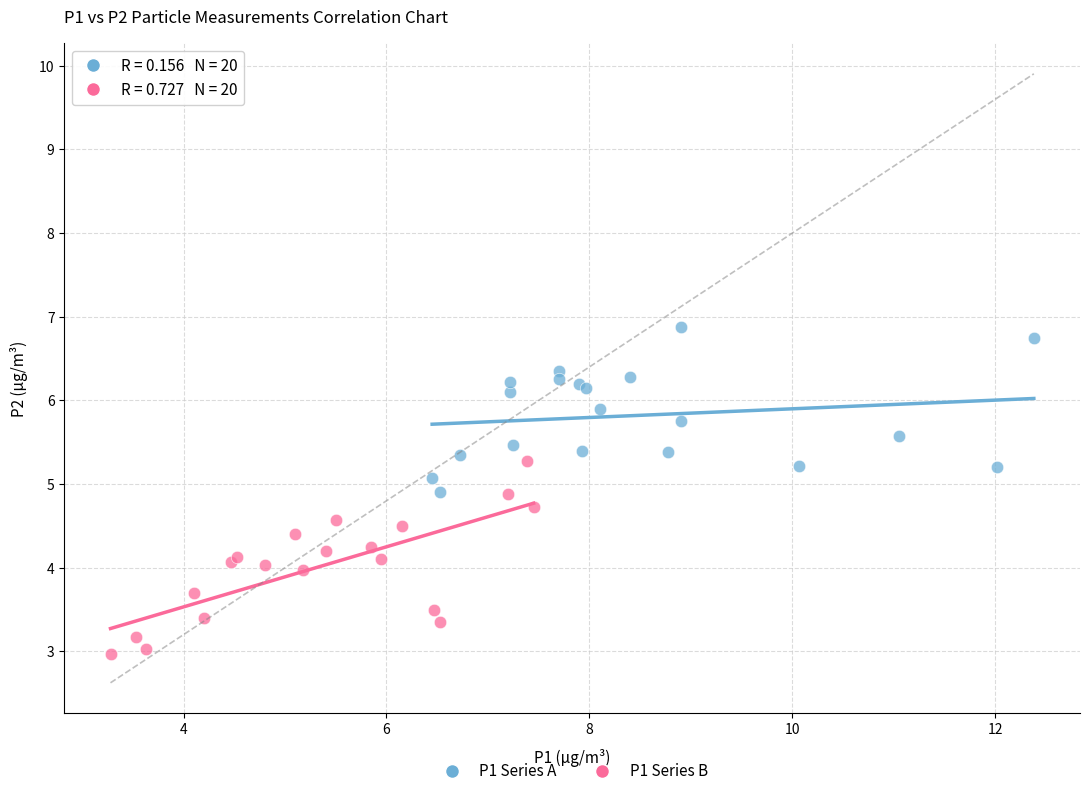

Which series has the largest Y range (max minus min)?

P1 Series B